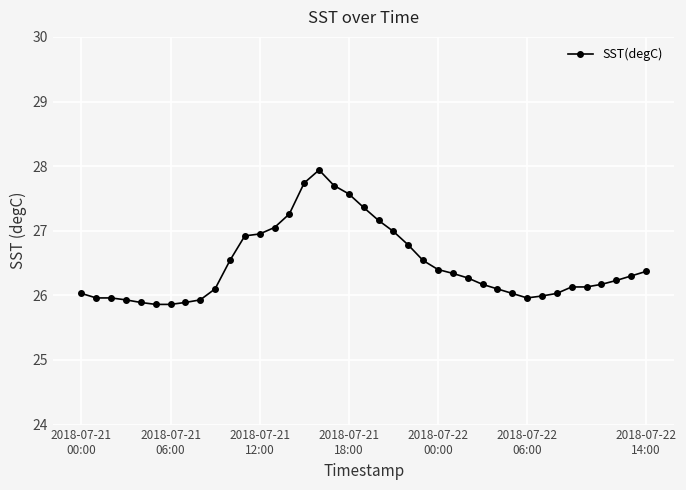

True or false: there are more than 0 points higher than both neighbors.

True